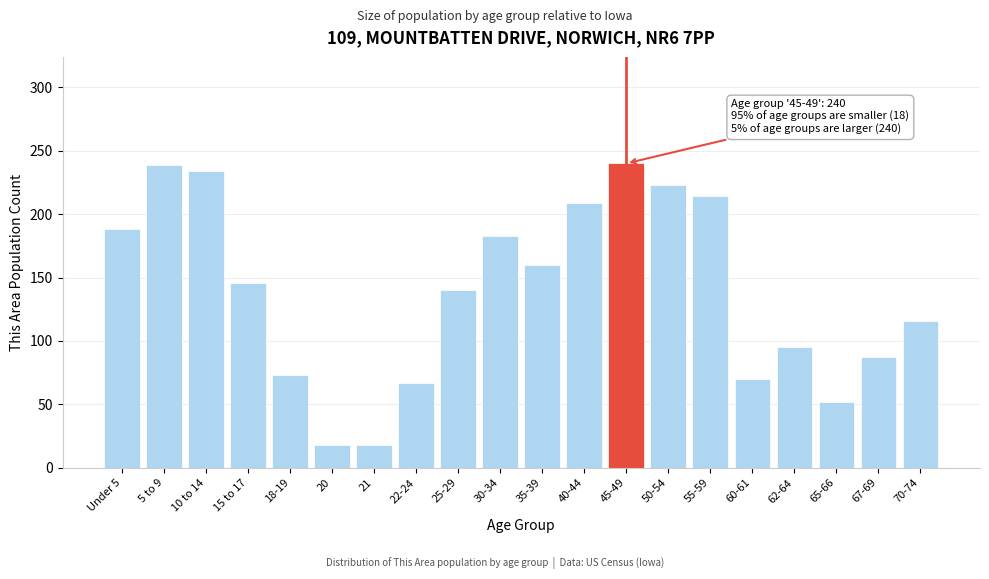

What is the label of the 19th bar from the left?

67-69